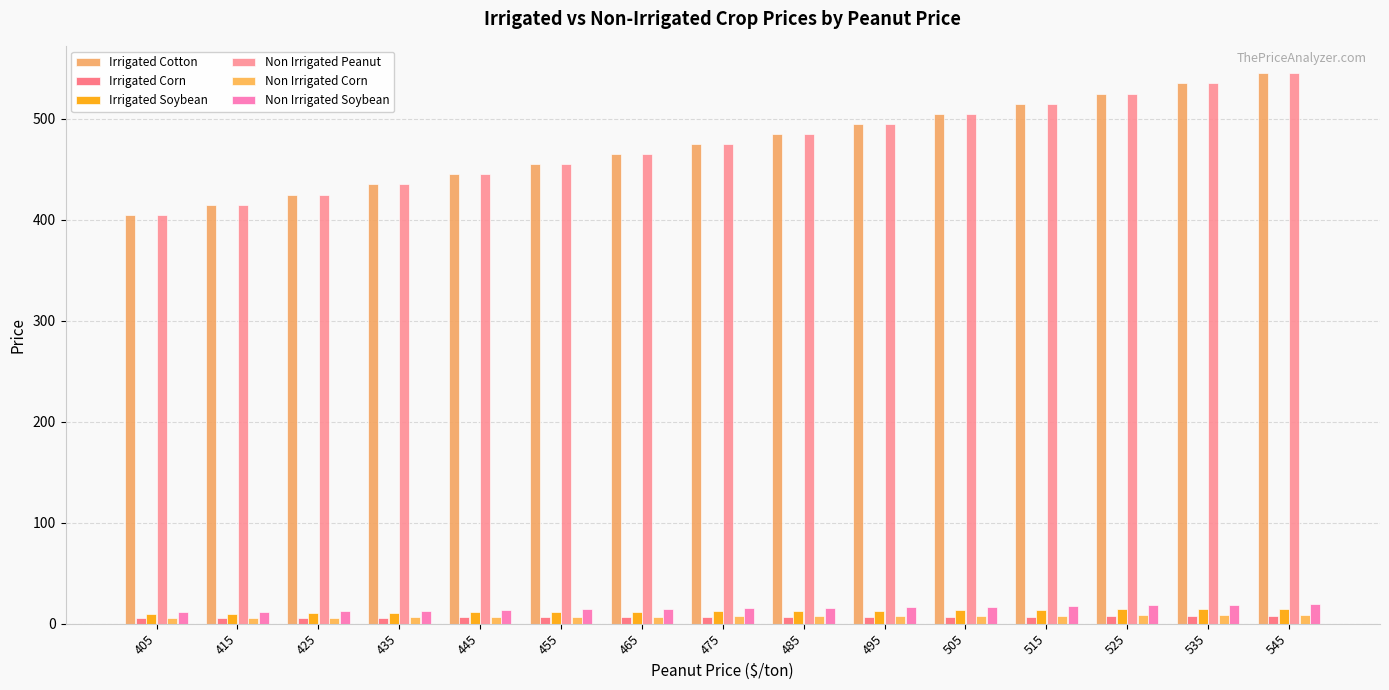

What is the sum of all Irrigated Cotton values?

7125.0